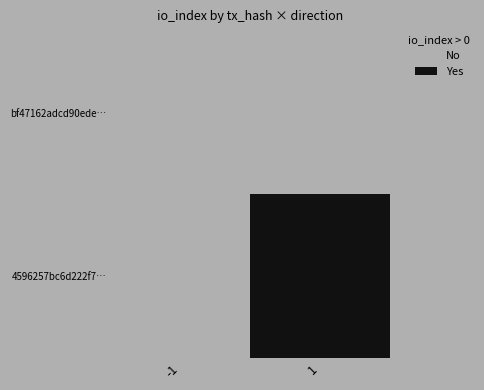

Rank the series by their maximum value, from lowest to highest.

bf47162adcd90ede…, 4596257bc6d222f7…